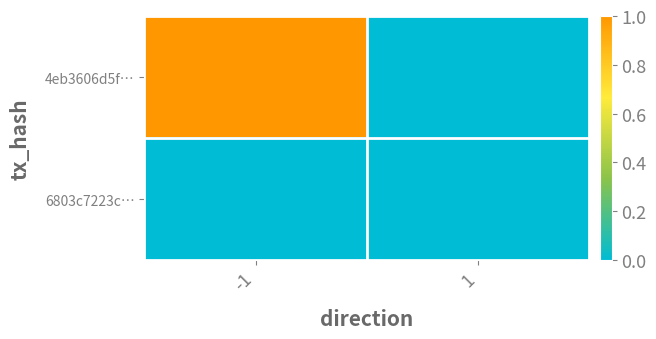

At which category is the sum across all series the highest?

-1